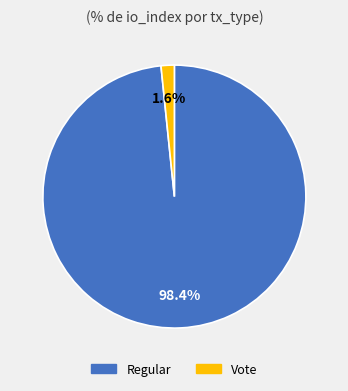

Count the number of slices in the pie.

2